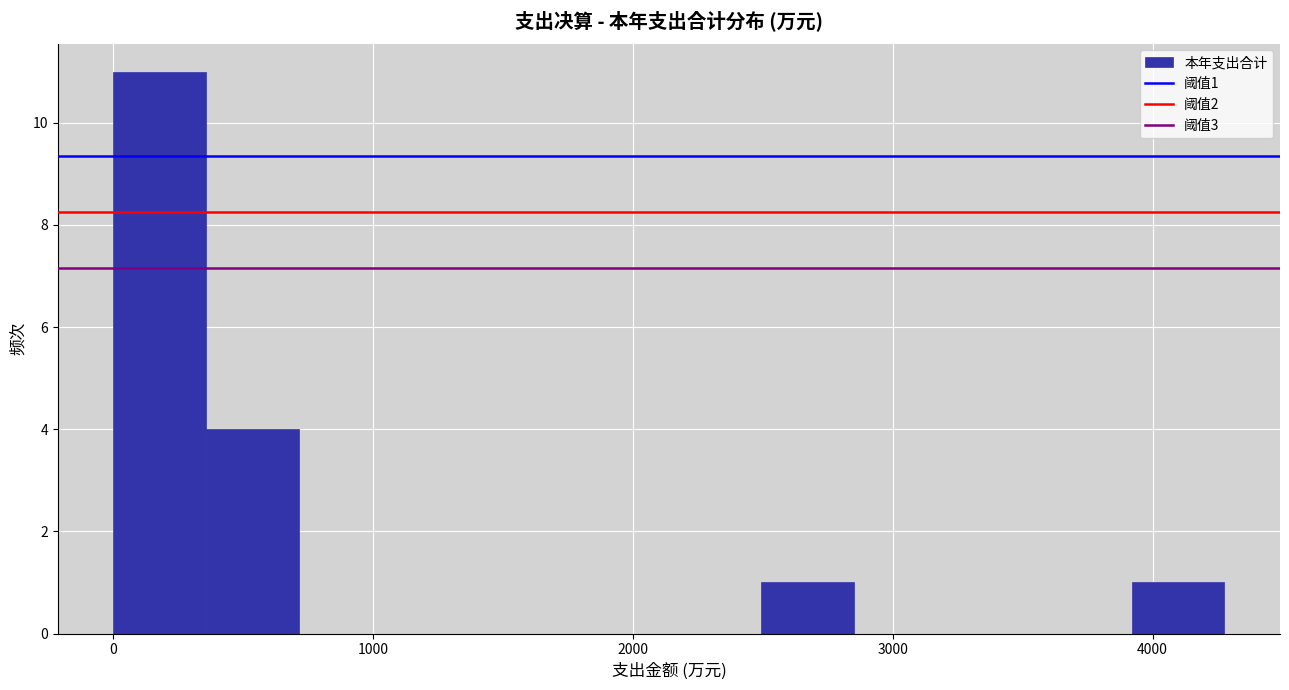

Read against the x-axis, roughly where is the centre of the tallest bar?

200